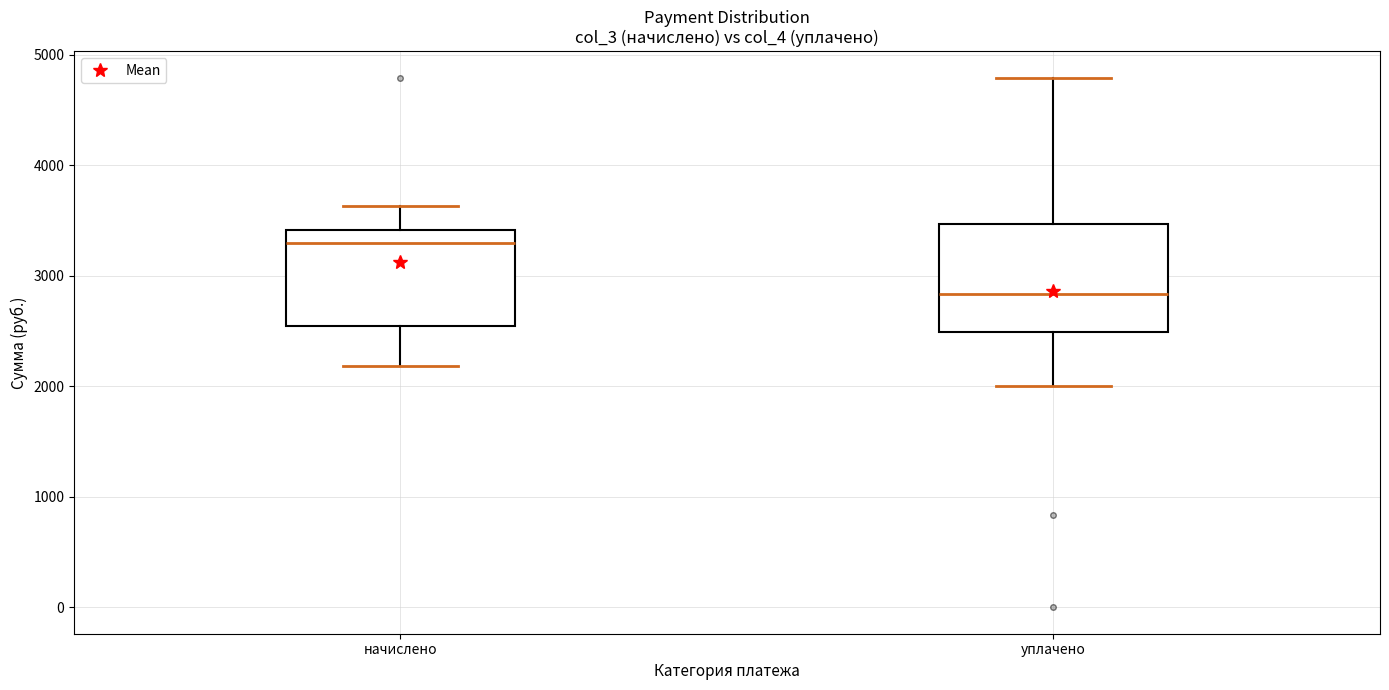

Reading left to right, read every box against the y-axis: the position of its median line, the range the box covers, and the ends of its whiskers. The values are not printed on the chart, so give them approximately, as read against the axis.

начислено: median 3300, box 2500 to 3400, whiskers 2200 to 3600
уплачено: median 2800, box 2500 to 3500, whiskers 2000 to 4800